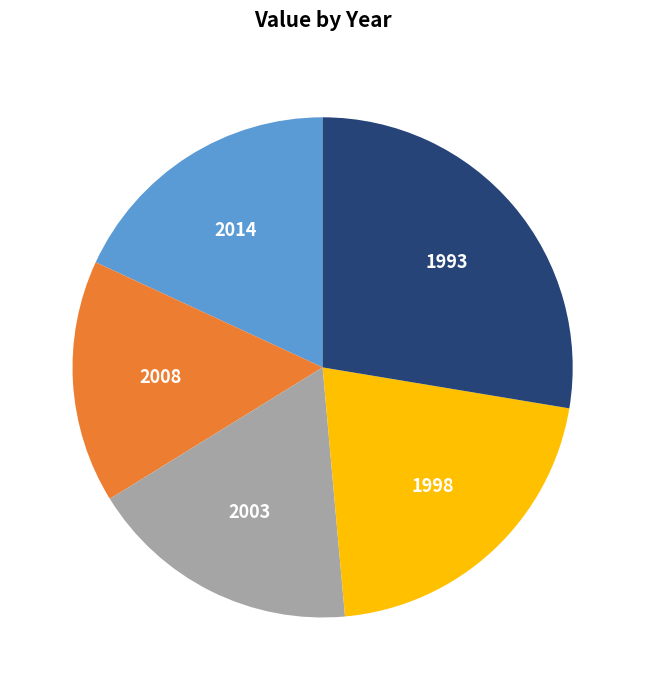

Is the sum of 2008 and 1993 greater than half?

No